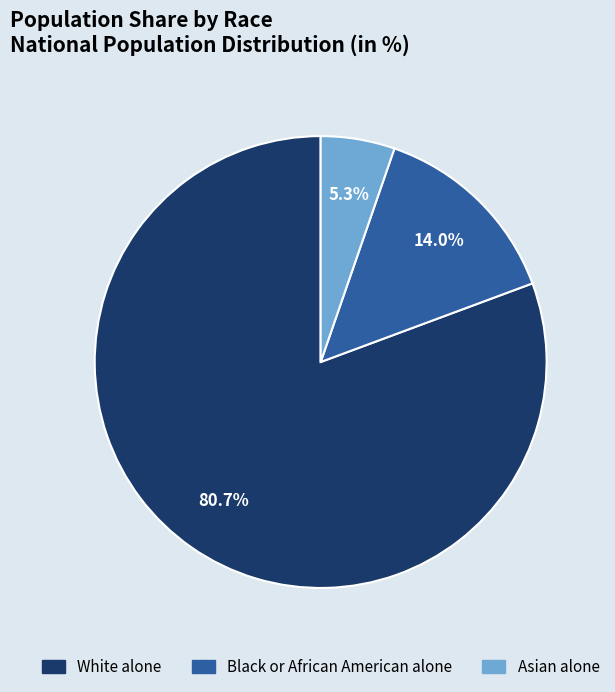

The White alone slice represents 81% of the pie. True or false?

True